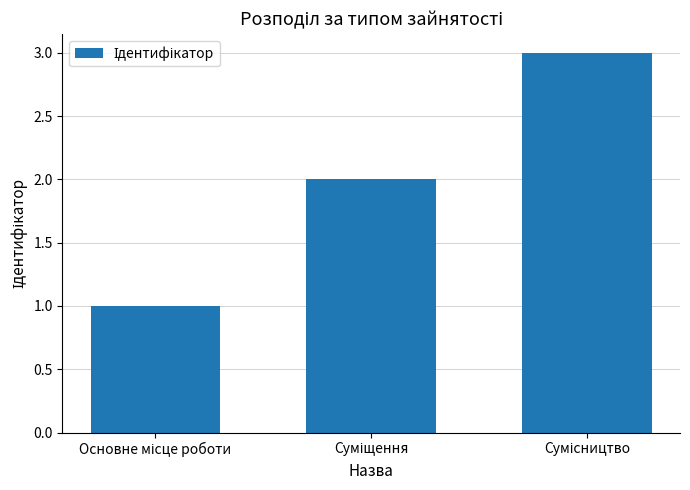

What is the sum of all values?

6